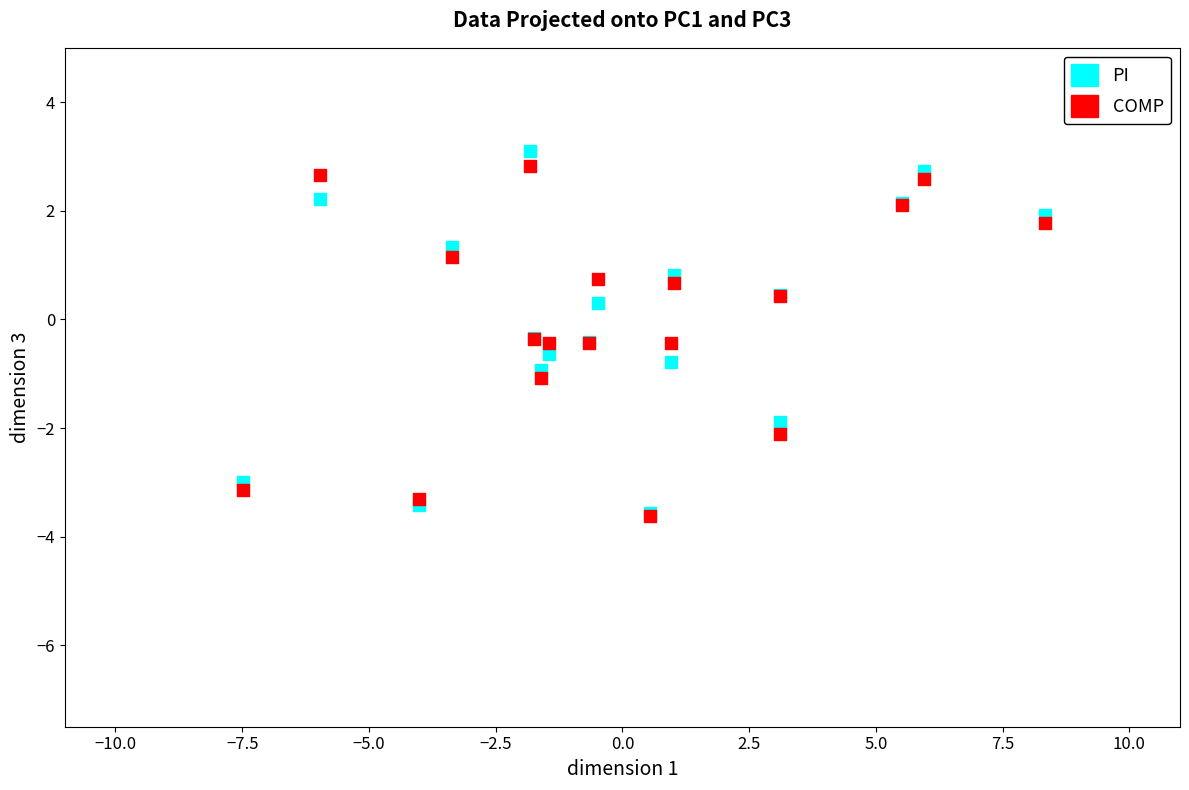

Which series reaches the maximum Y coordinate?

PI